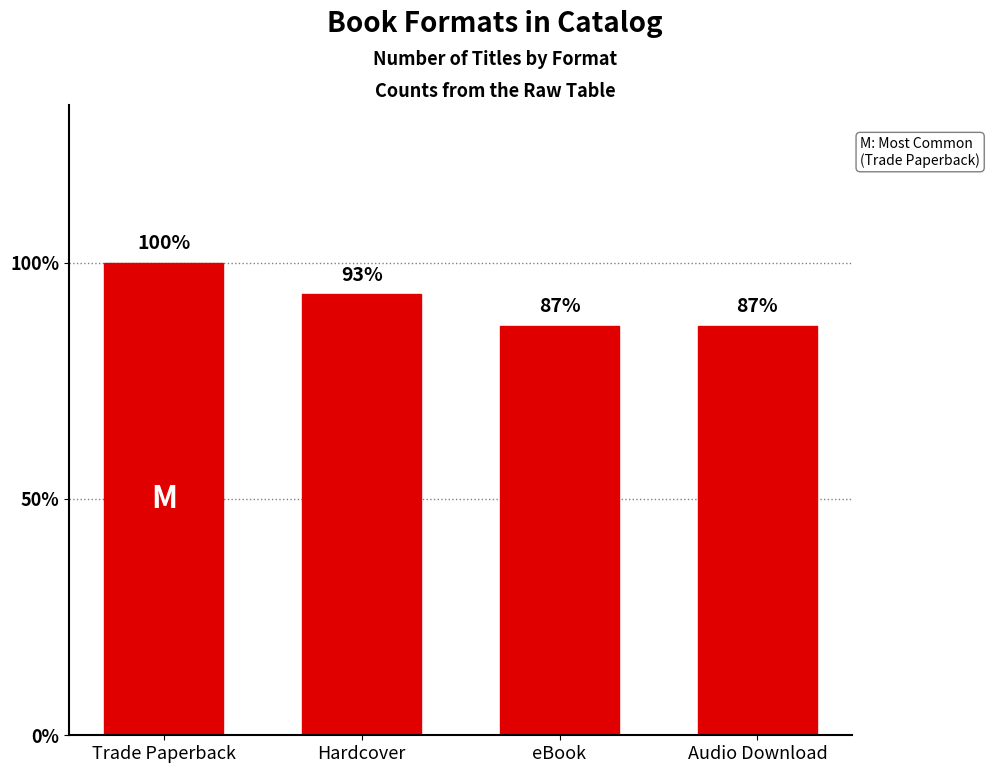

Does the chart contain any negative values?

No